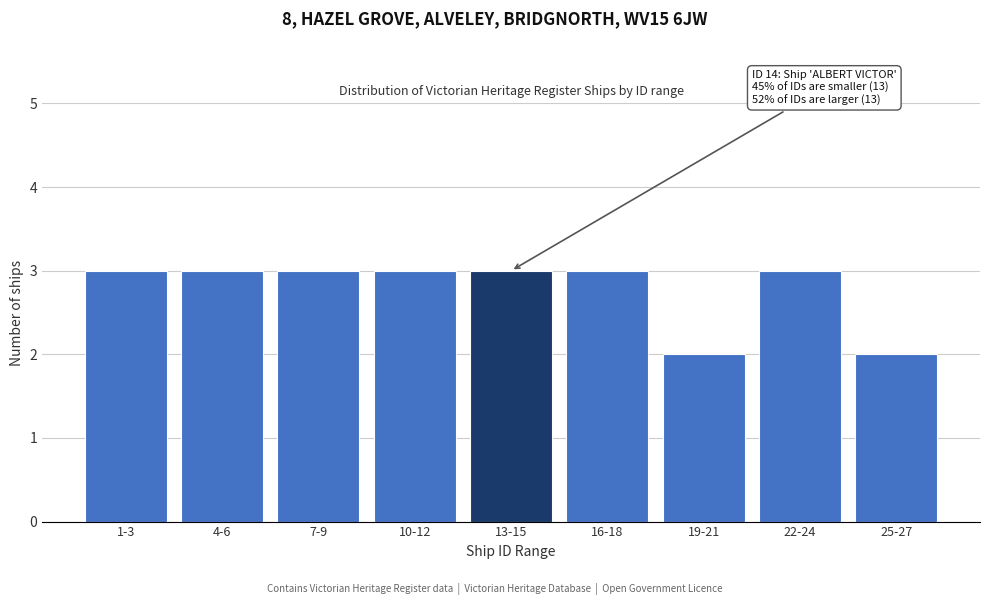

Reading left to right, list all the values displayed in this chart.

1-3=3	4-6=3	7-9=3	10-12=3	13-15=3	16-18=3	19-21=2	22-24=3	25-27=2